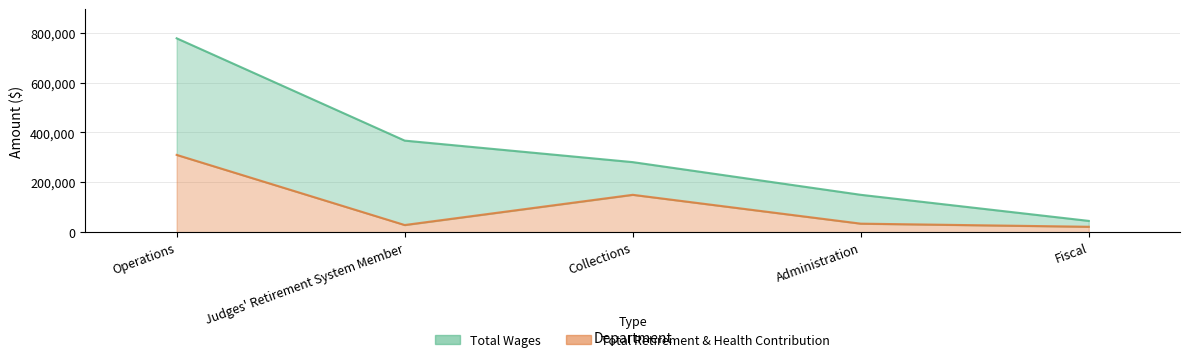

Reading right to left, what are all the values shown in this chart?

Total Wages: Fiscal=45181	Administration=149839	Collections=280947	Judges' Retirement System Member=367238	Operations=777671
Total Retirement & Health Contribution: Fiscal=21674	Administration=34129	Collections=149839	Judges' Retirement System Member=28623	Operations=309993